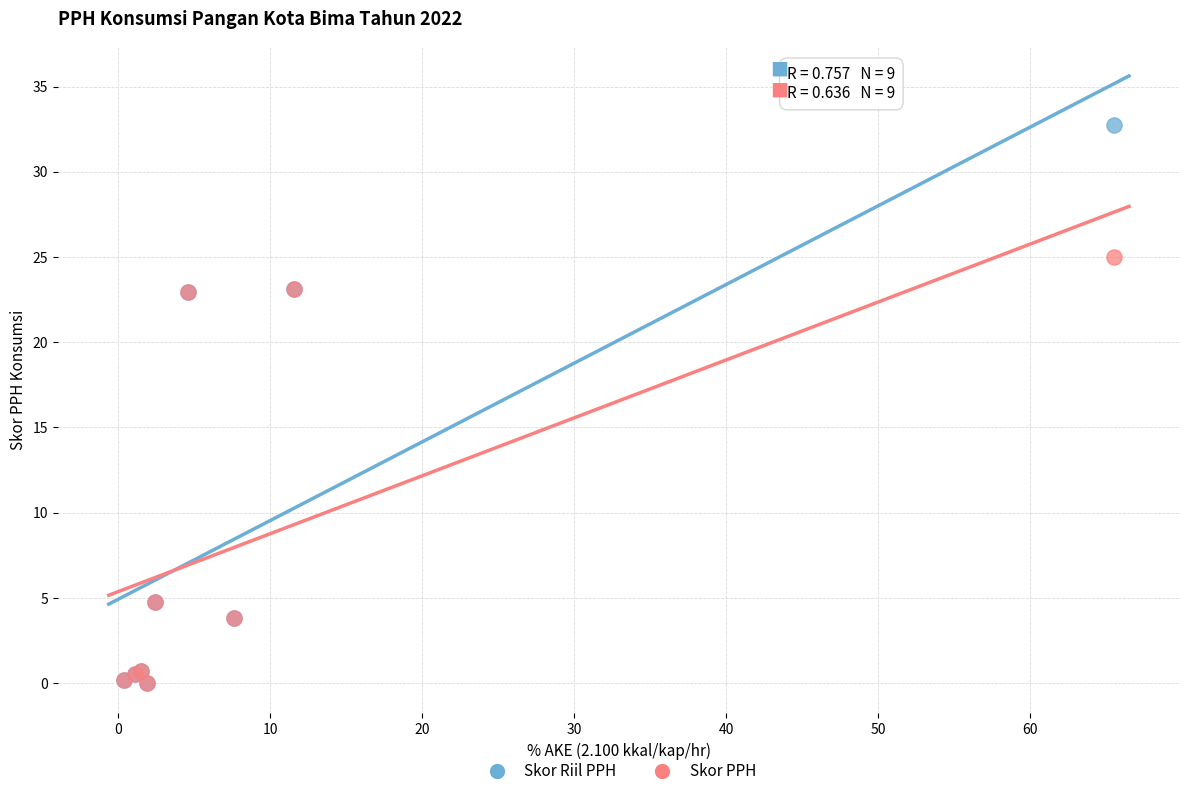

Which series has the largest Y range (max minus min)?

Skor Riil PPH